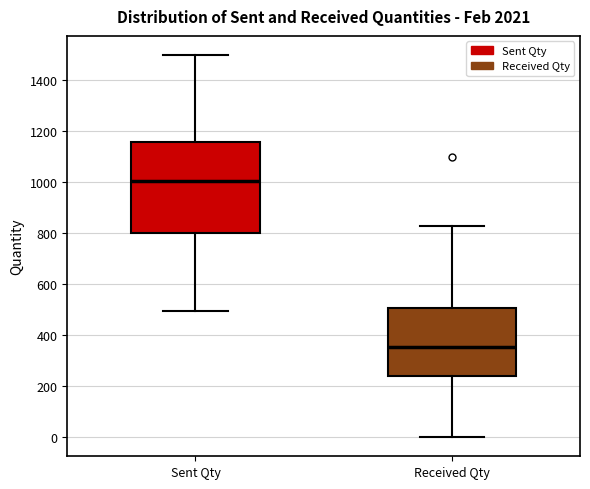

Reading left to right, read every box against the y-axis: the position of its median line, the range the box covers, and the ends of its whiskers. The values are not printed on the chart, so give them approximately, as read against the axis.

Sent Qty: median 1000, box 800 to 1160, whiskers 500 to 1500
Received Qty: median 360, box 240 to 500, whiskers 0 to 840